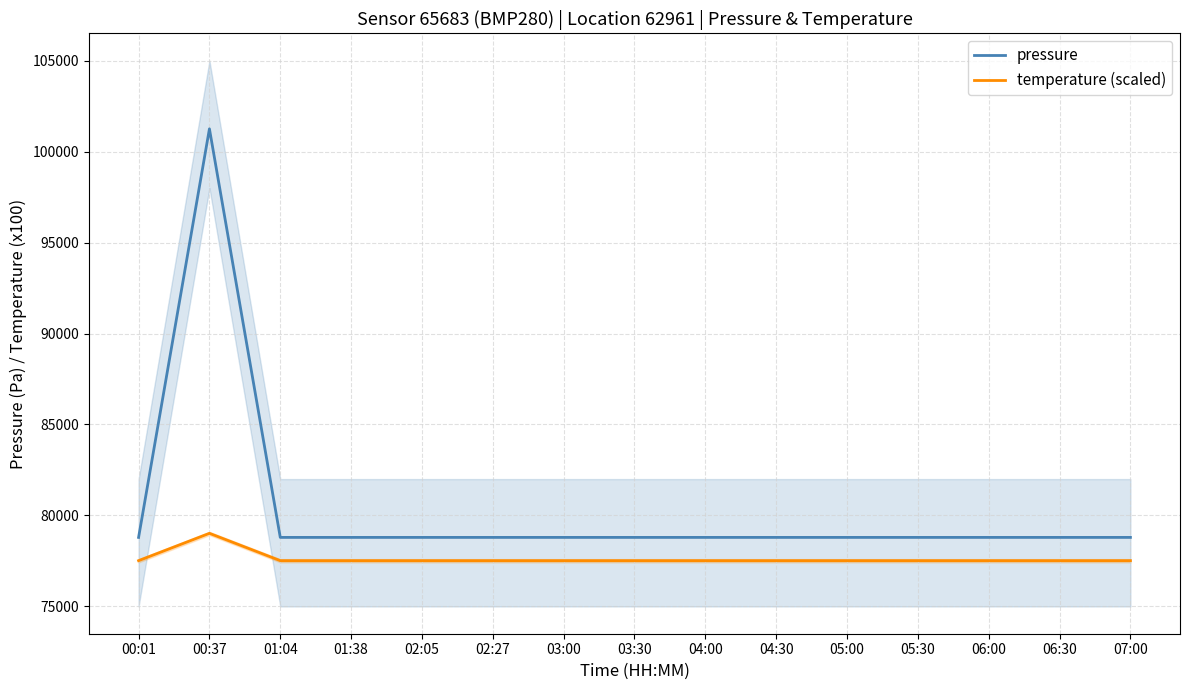

Read the temperature (scaled) value at 03:00.

77516.2